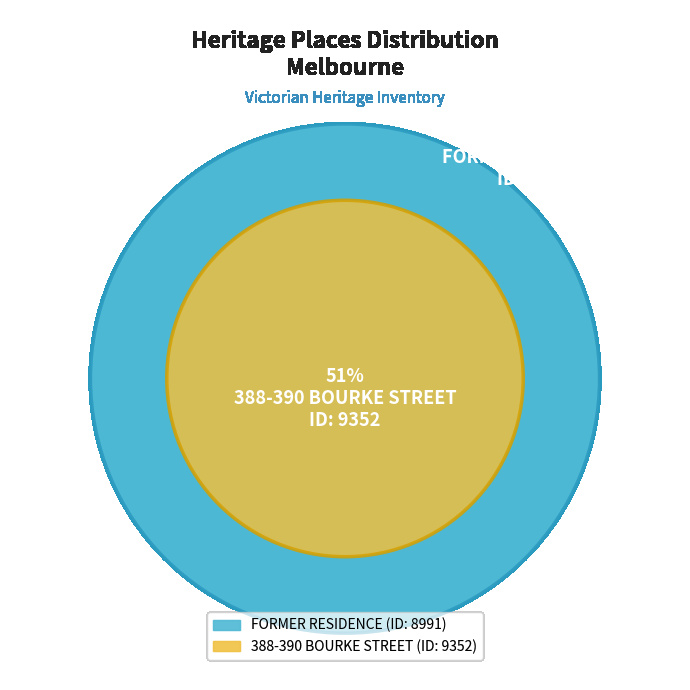

To the nearest percent, what percentage of the pie is FORMER RESIDENCE?

49%